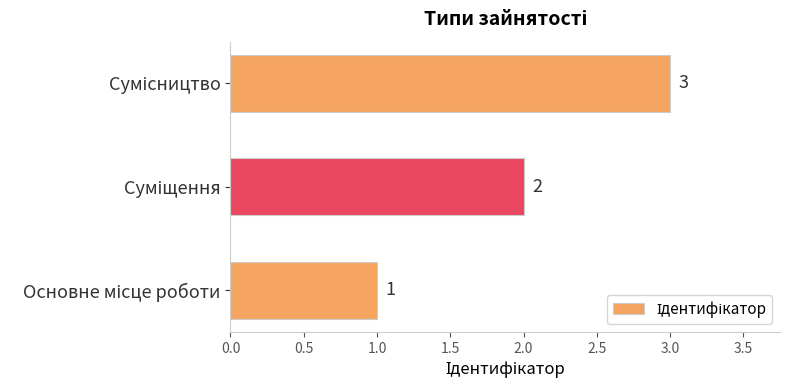

What is the maximum value shown in the chart?

3